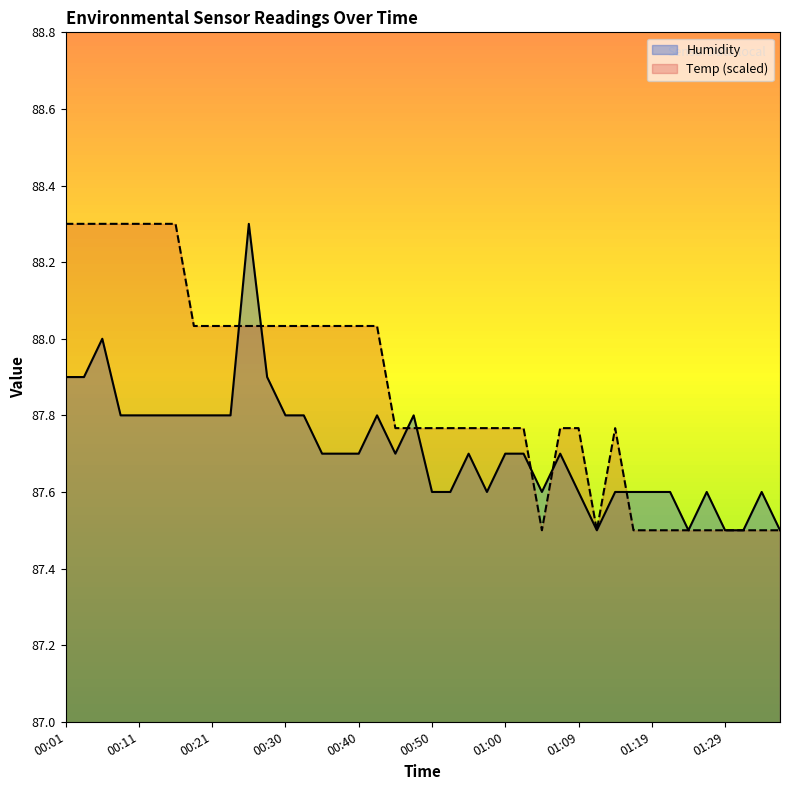

The Temp (scaled) series shows 56.7 at 00:11. True or false?

False